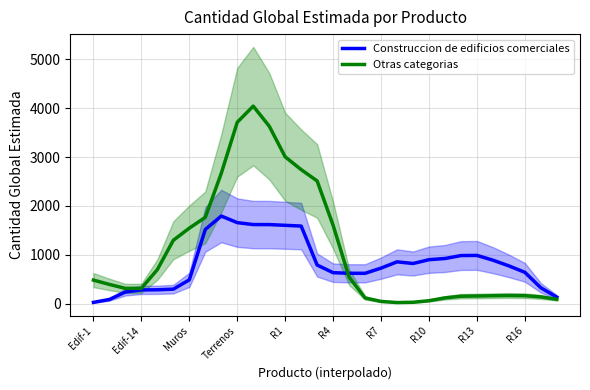

What is the smallest value displayed?

20.3